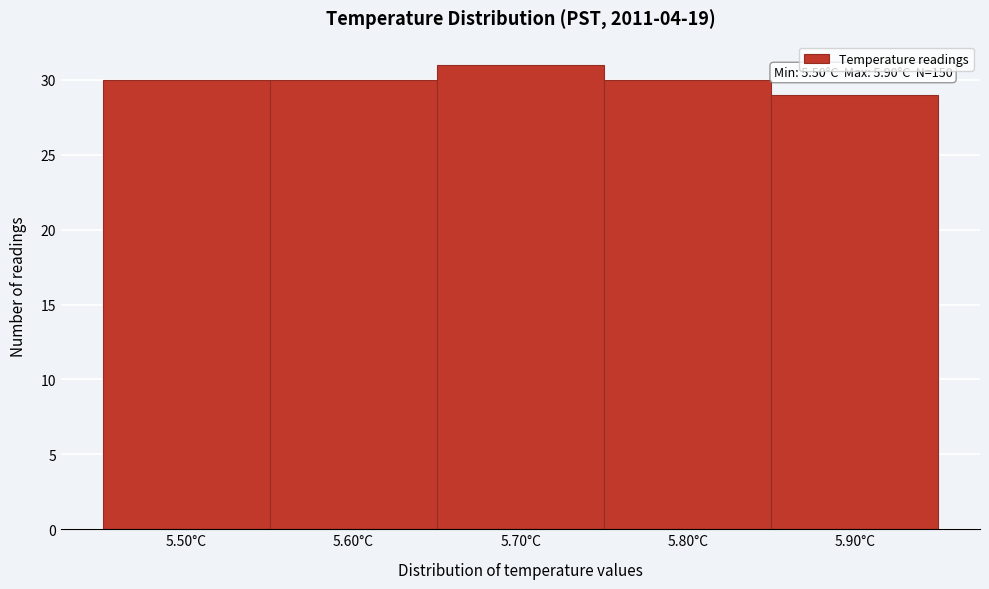

Which range on the x-axis has the tallest bar?

5.65 to 5.75